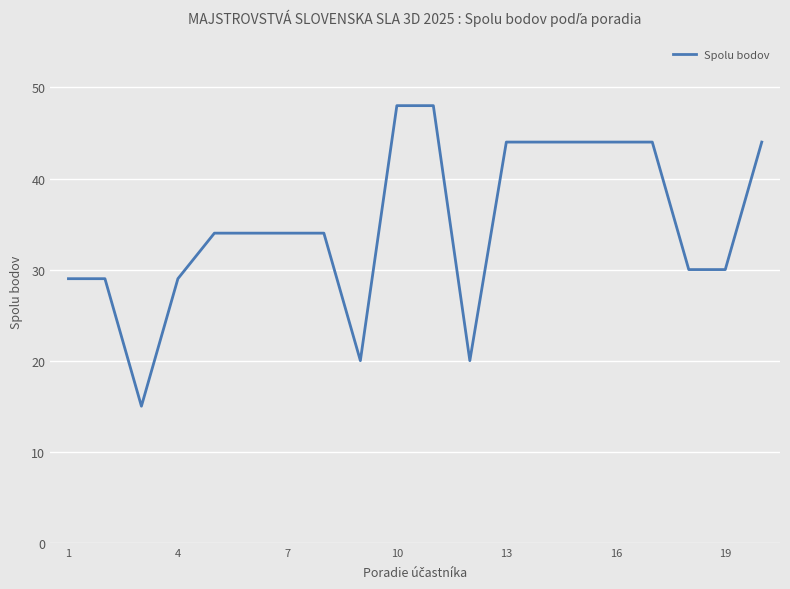

What is the maximum value shown in the chart?

48